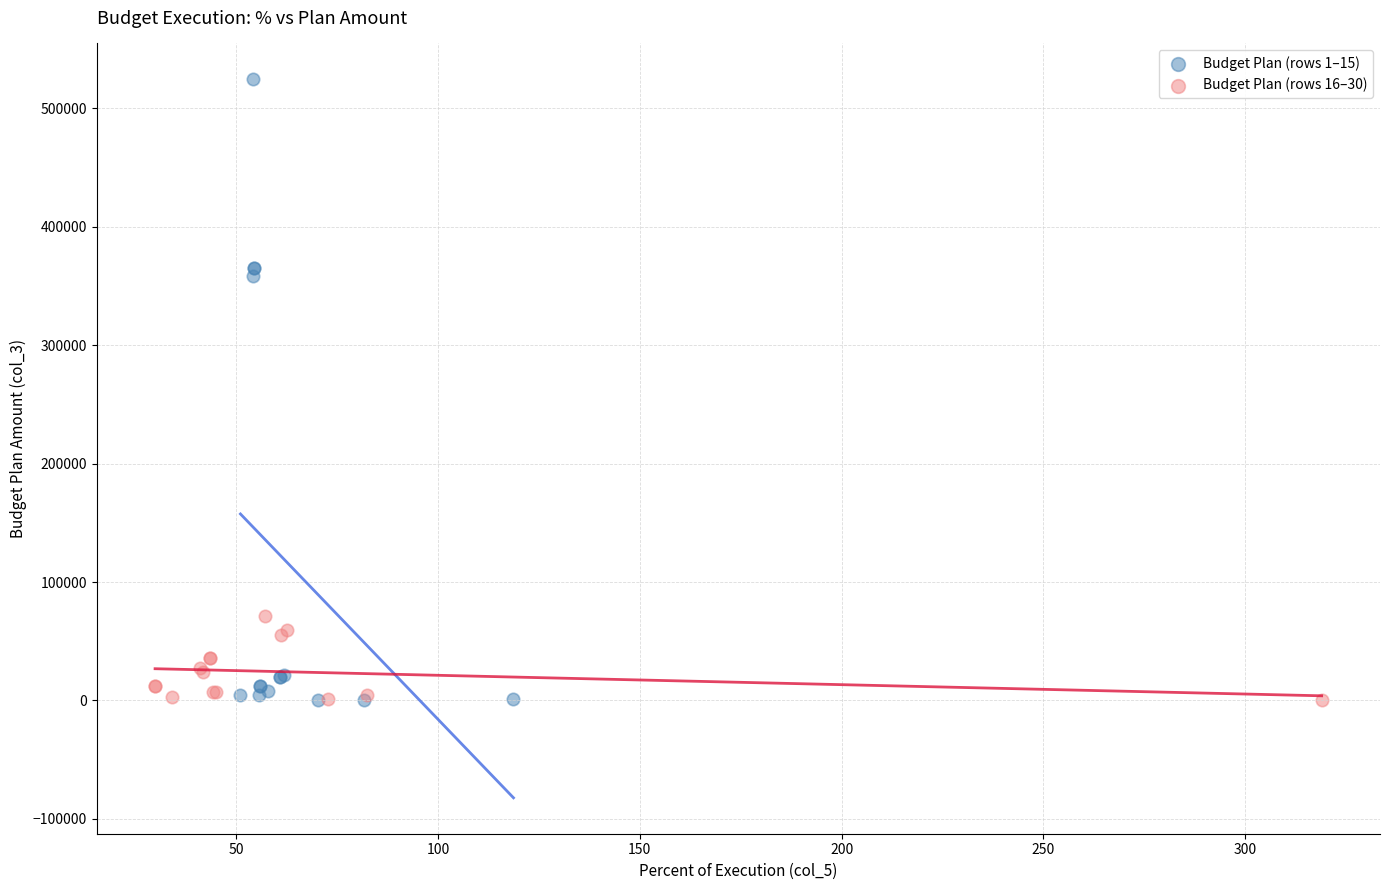

Which series reaches the maximum Y coordinate?

Budget Plan (rows 1–15)